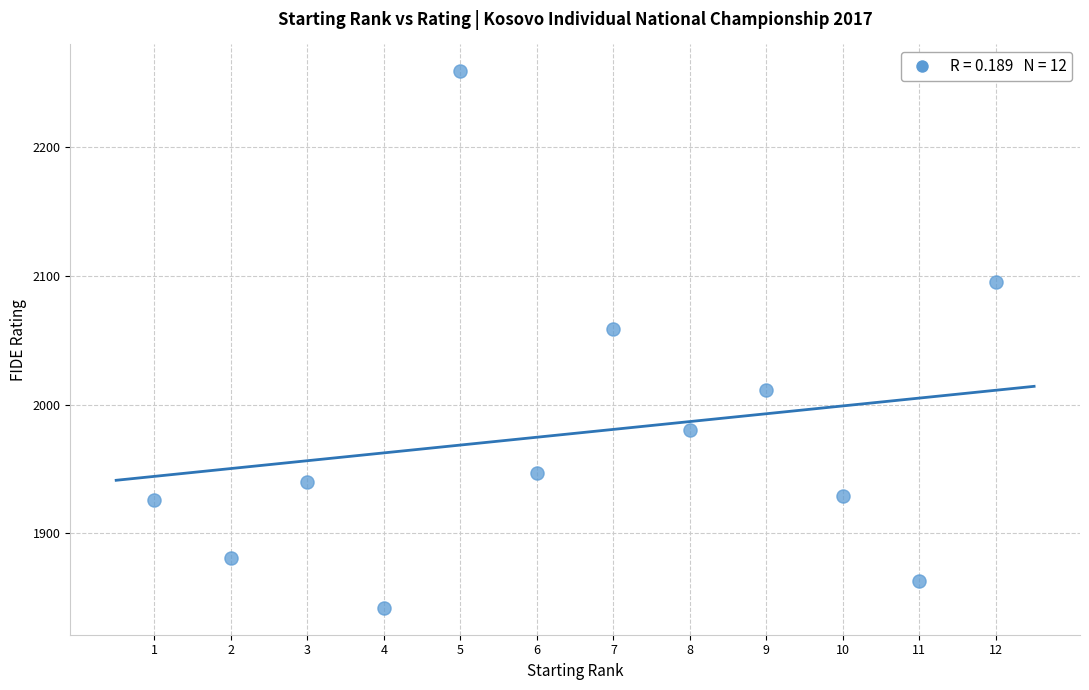

What Y value in the scatter plot is closest to 2050?

2059